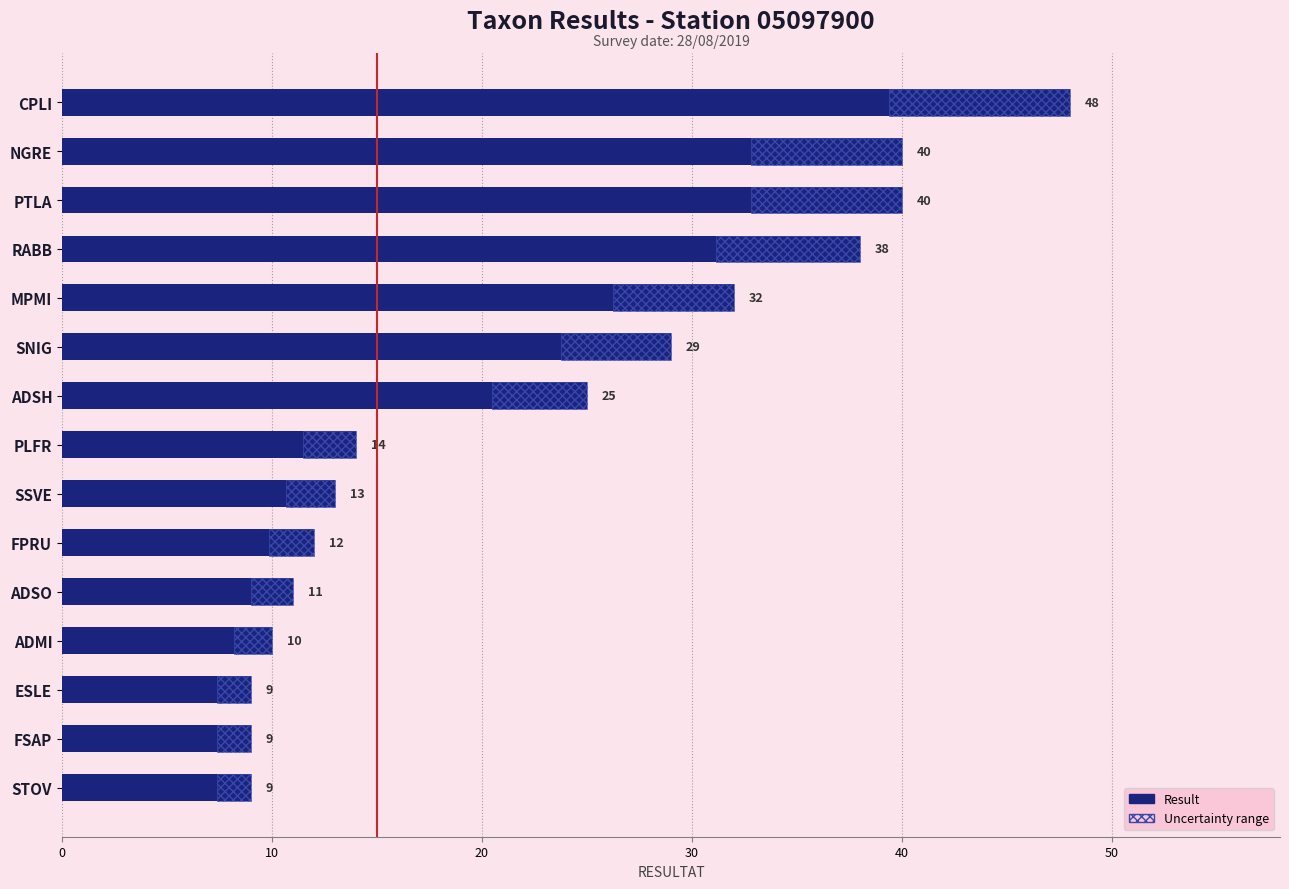

Between ADSO and ESLE, which is larger?

ADSO